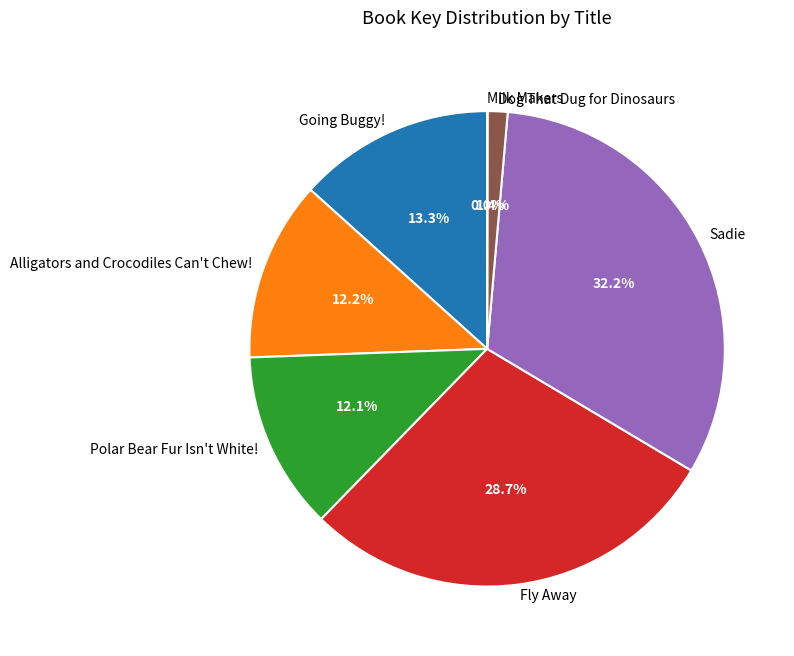

Does Sadie represent more than half of the total?

No